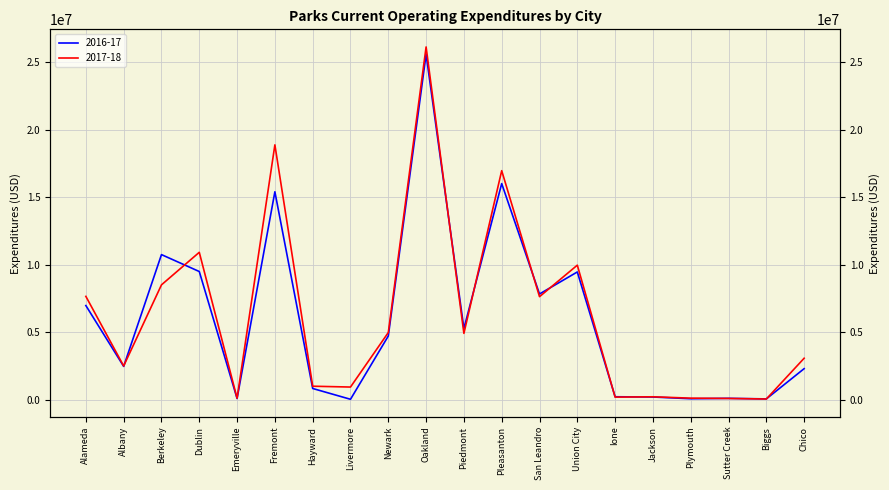

What is the spread (max minus min) of values at Livermore?

905780